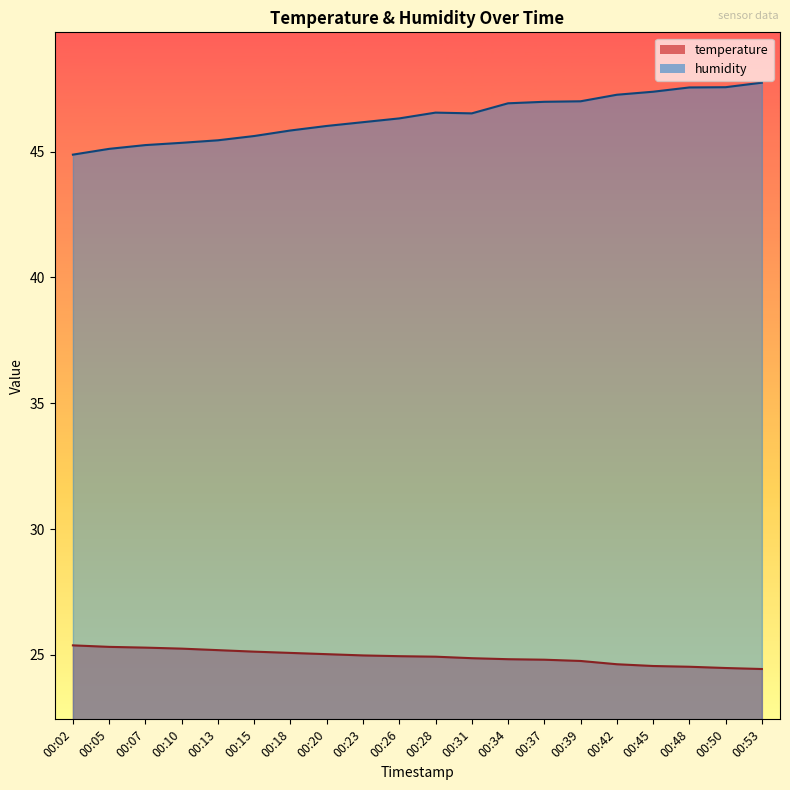

Which series has the widest spread of values?

humidity